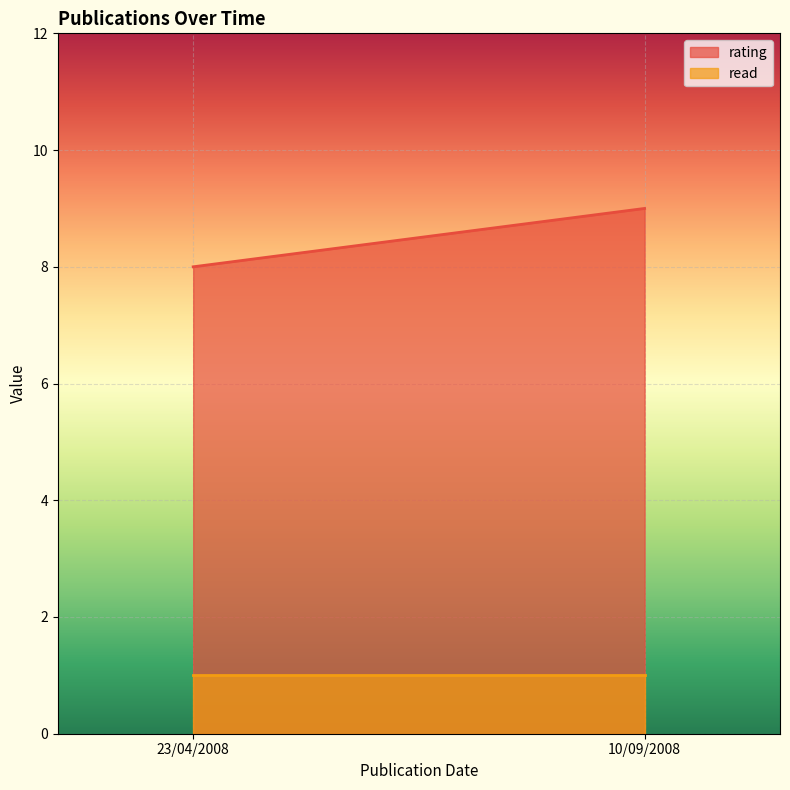

What is the difference between the highest and lowest values at 23/04/2008?

7